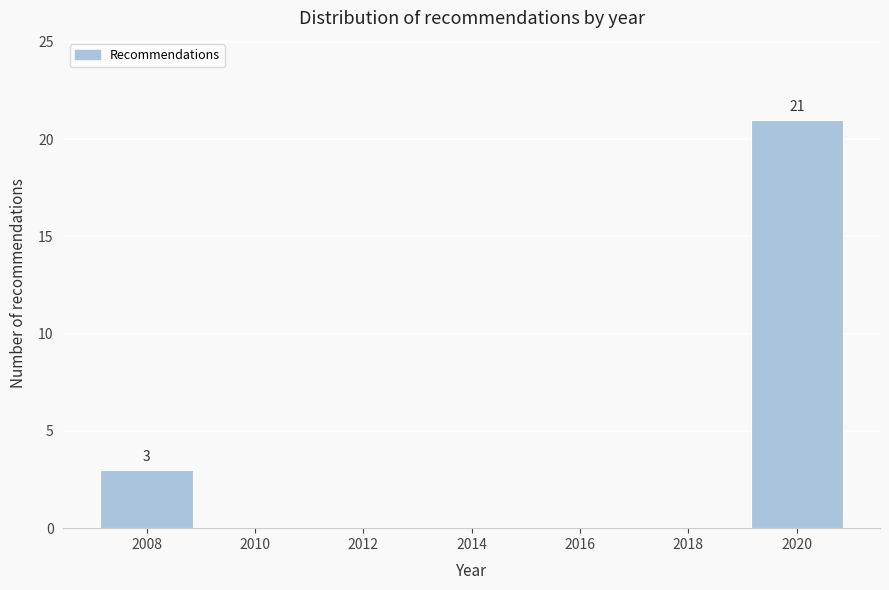

Over which range of the x-axis is the bar tallest?

2019 to 2021